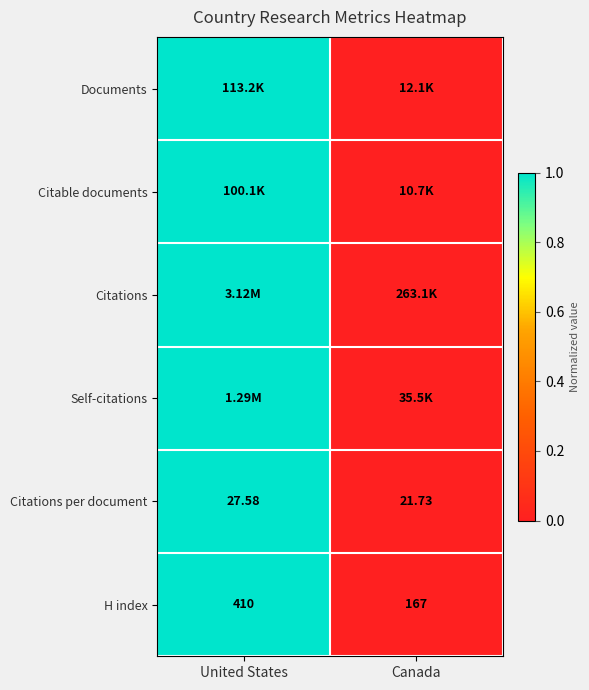

Rank the categories by H index value from lowest to highest.

Canada, United States